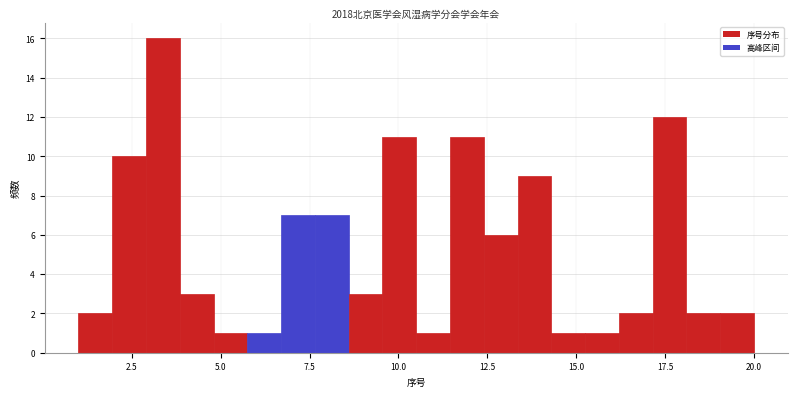

Around what value on the x-axis is the tallest bar? Give the approximate position of its centre, as read against the axis.

3.5